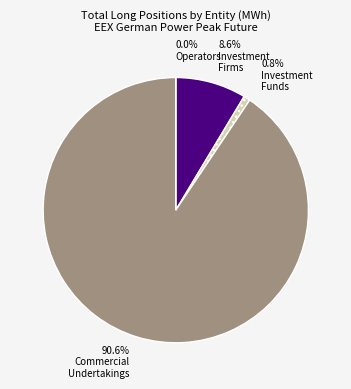

What is the smallest slice in the pie chart?

Operators with compliance obligations